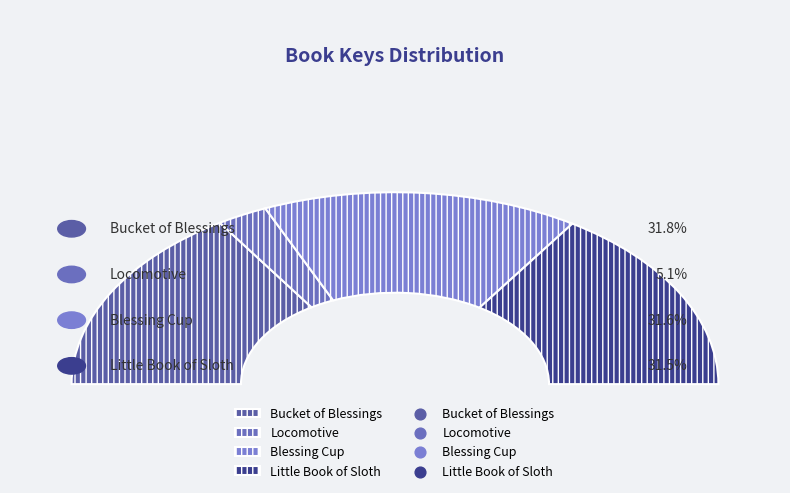

Which slice is the largest?

Bucket of Blessings